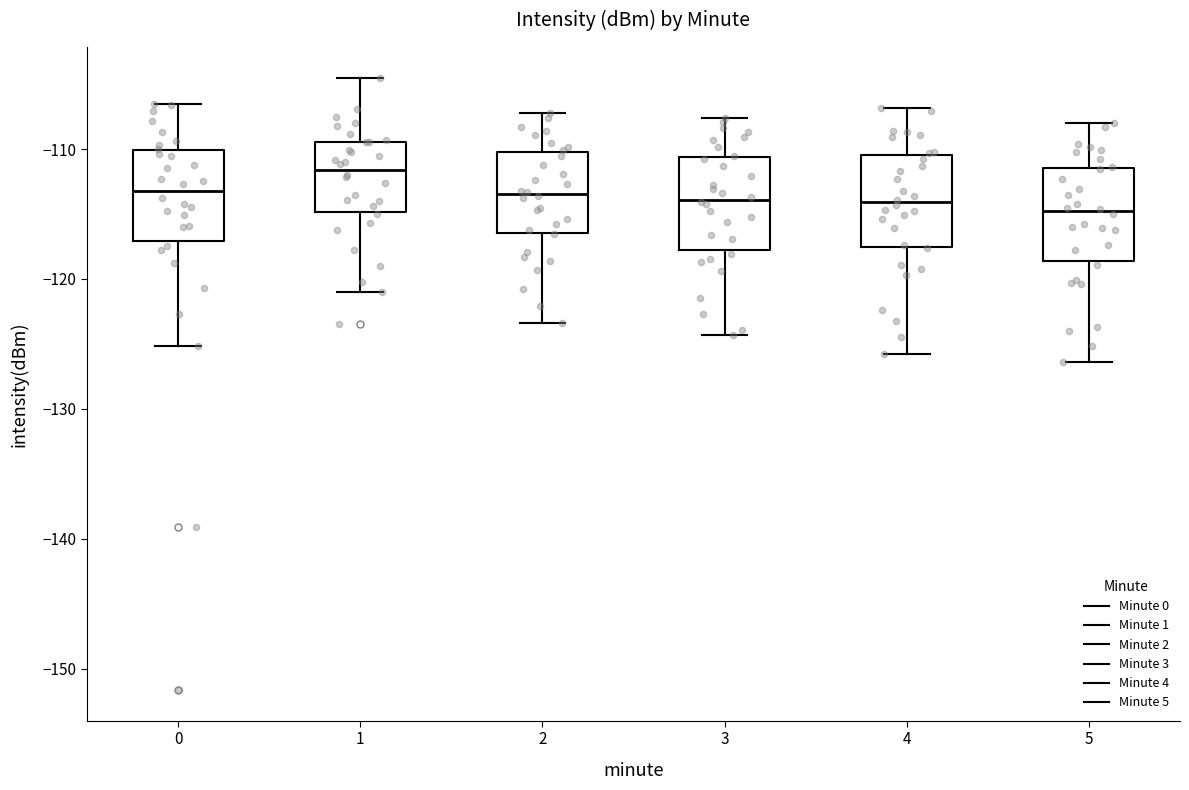

Where does the upper whisker of the box at x = 4 end on the y-axis? The values are not printed on the chart, so give them approximately, as read against the axis.

-107